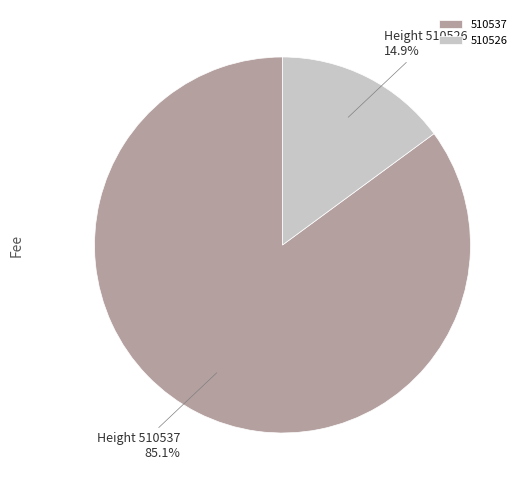

Combined, what portion of the pie is 510537 and 510526?

100.0%